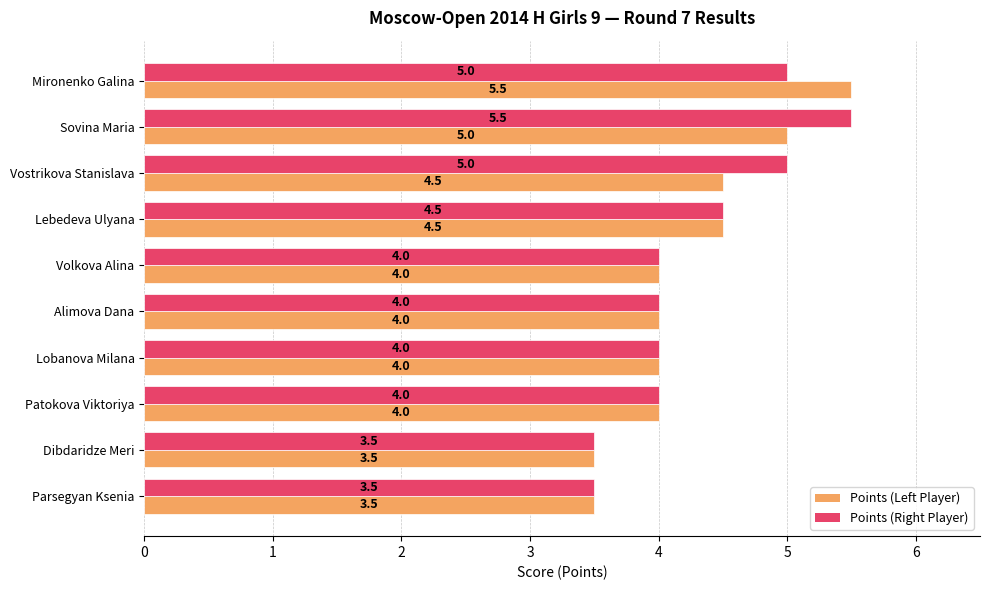

What is the difference between the maximum and minimum values in the Points (Left Player) series?

2.0